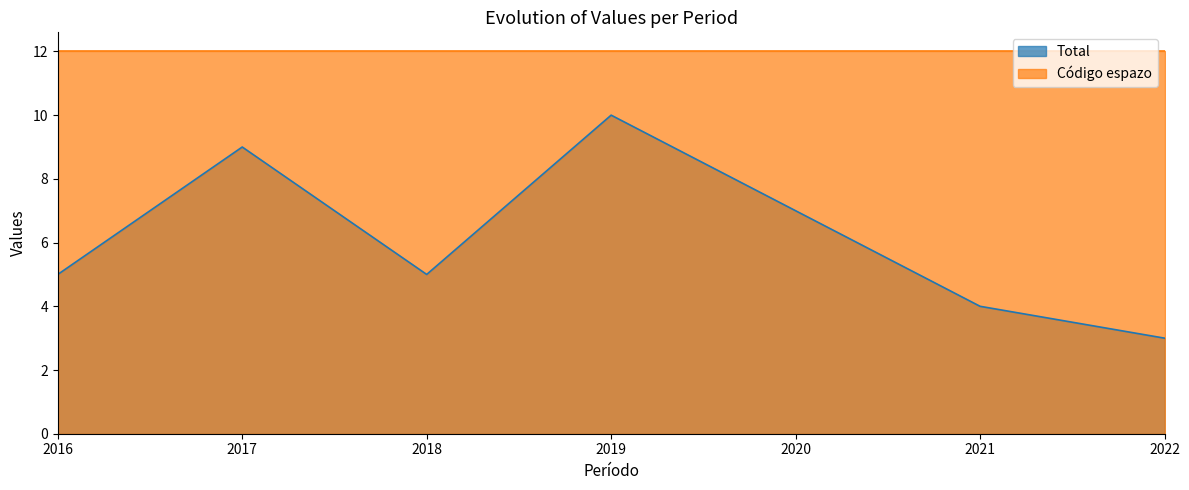

Rank the categories by Código espazo value from highest to lowest.

2022, 2021, 2020, 2019, 2018, 2017, 2016